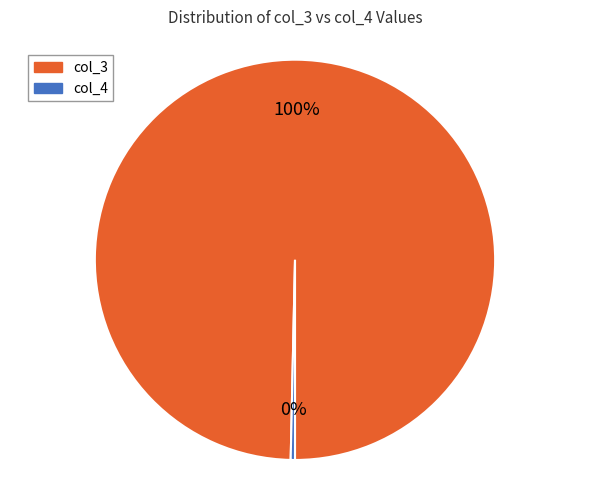

True or false: col_4 accounts for 0% of the total.

True